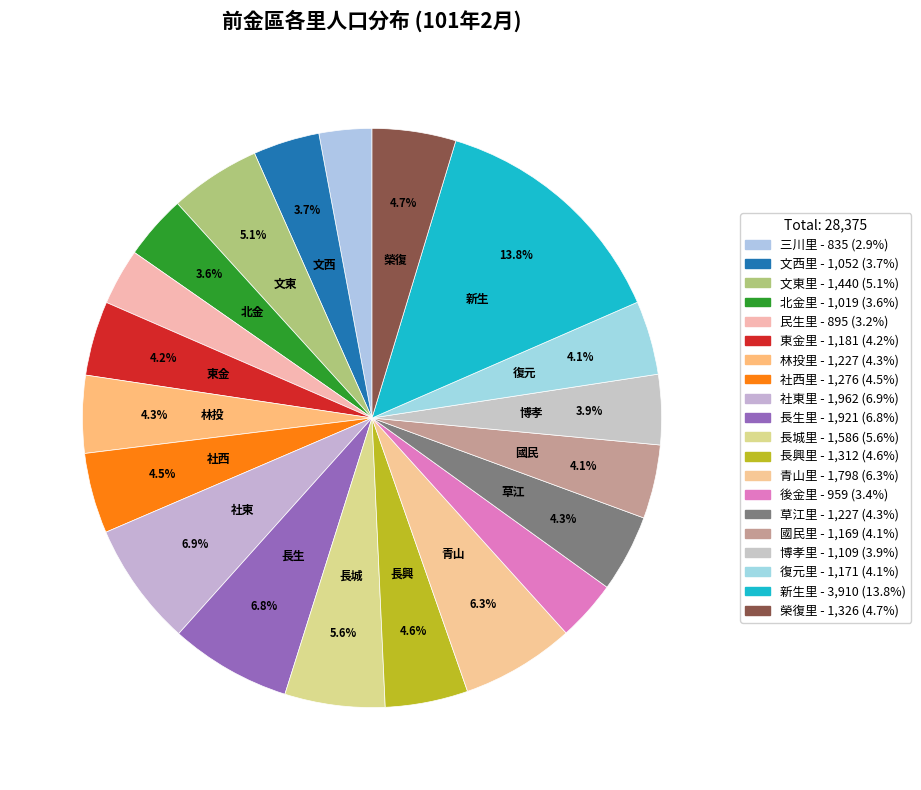

Does 博孝里 account for over 50% of the chart?

No